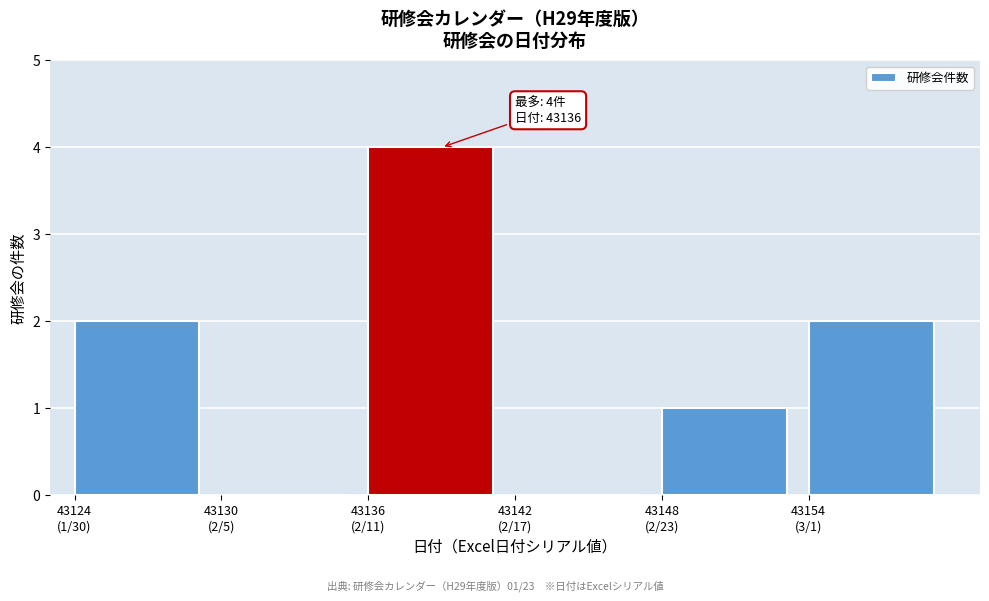

What is the sum of all values?

9